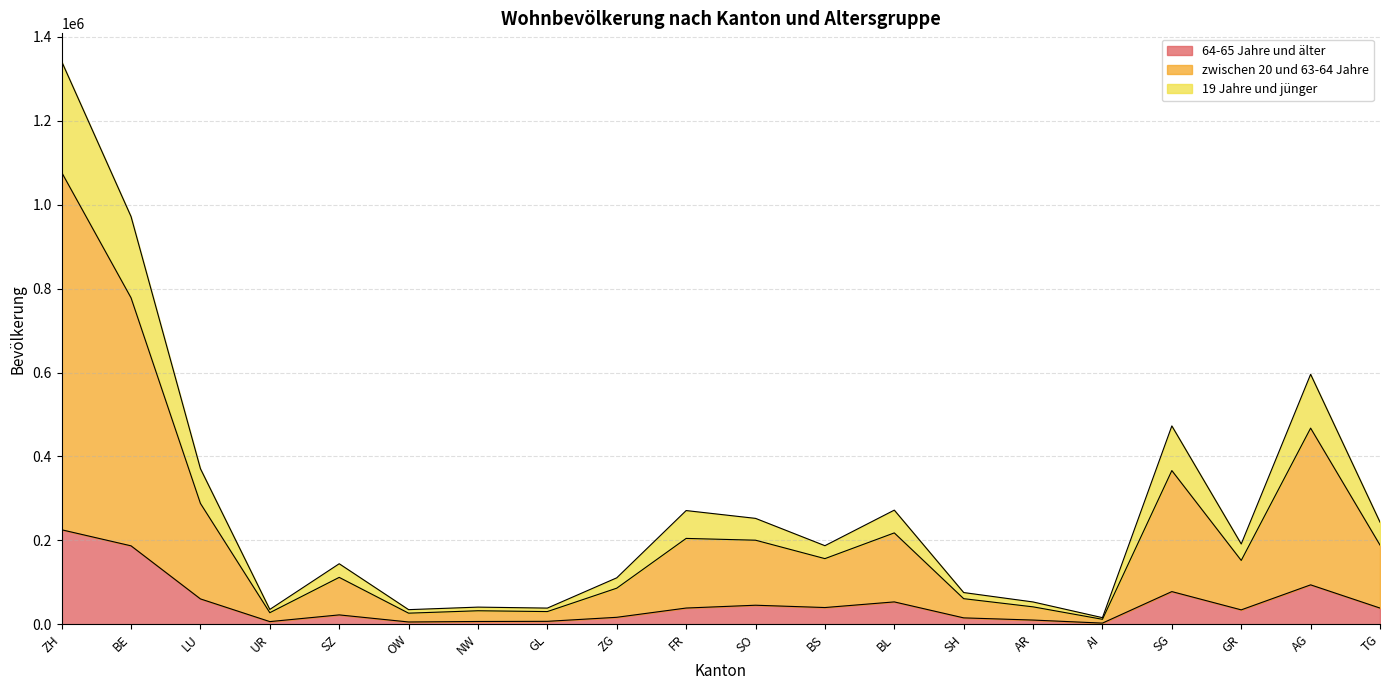

At which category is the sum across all series the highest?

ZH